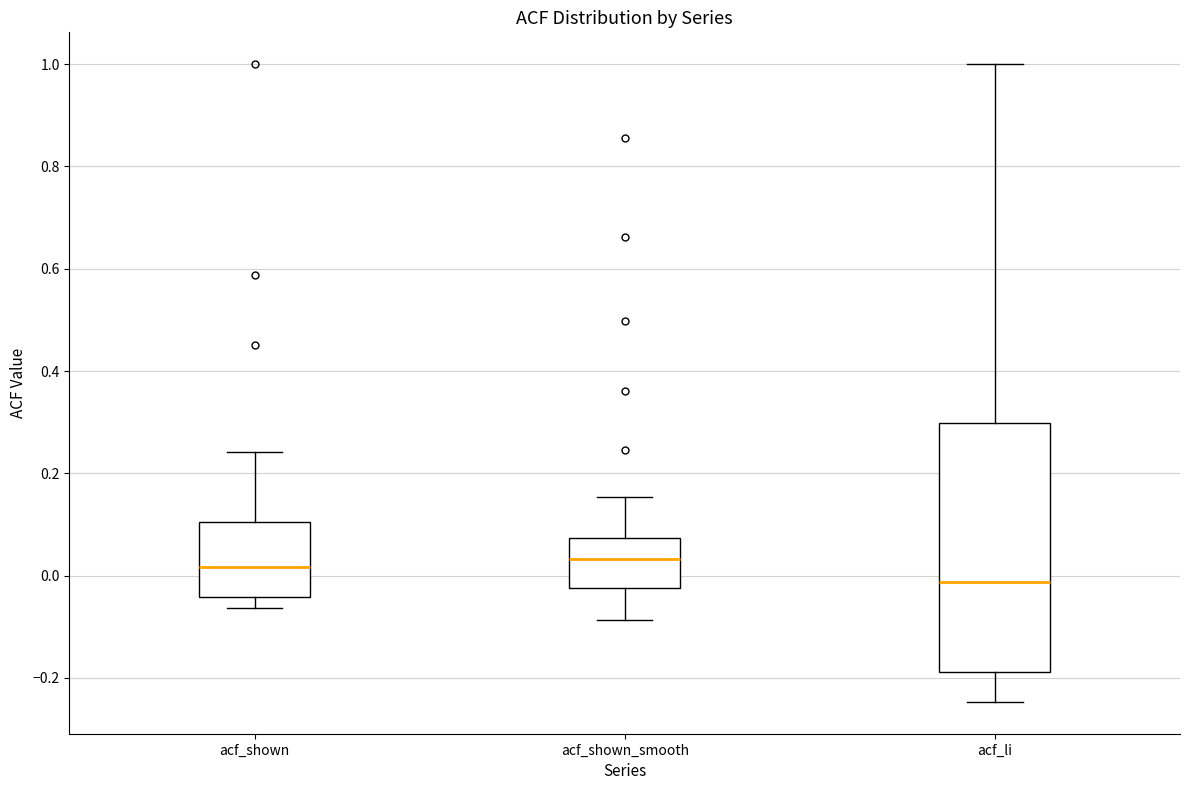

Which box's median line is the lowest?

acf_li